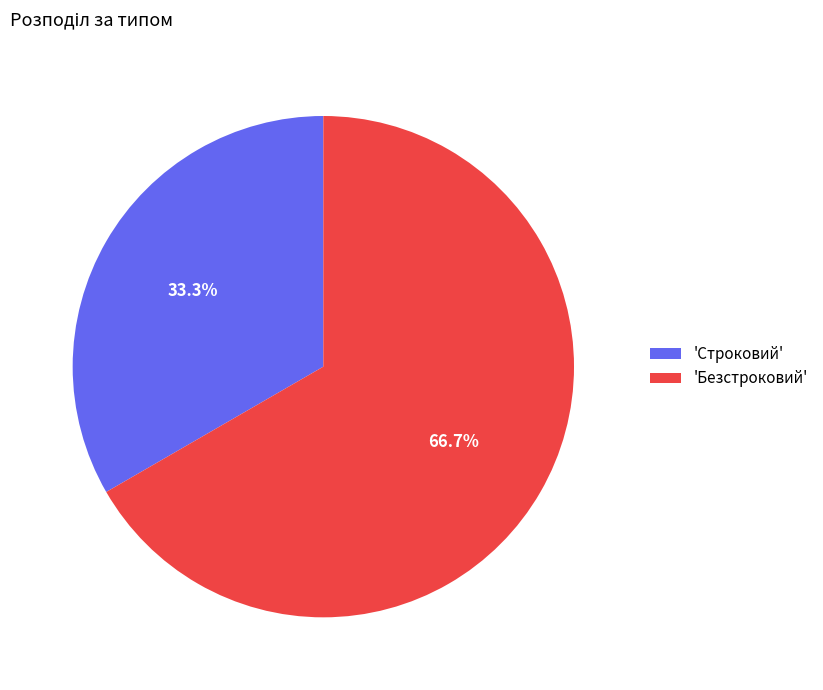

Does any single category account for the majority?

Yes